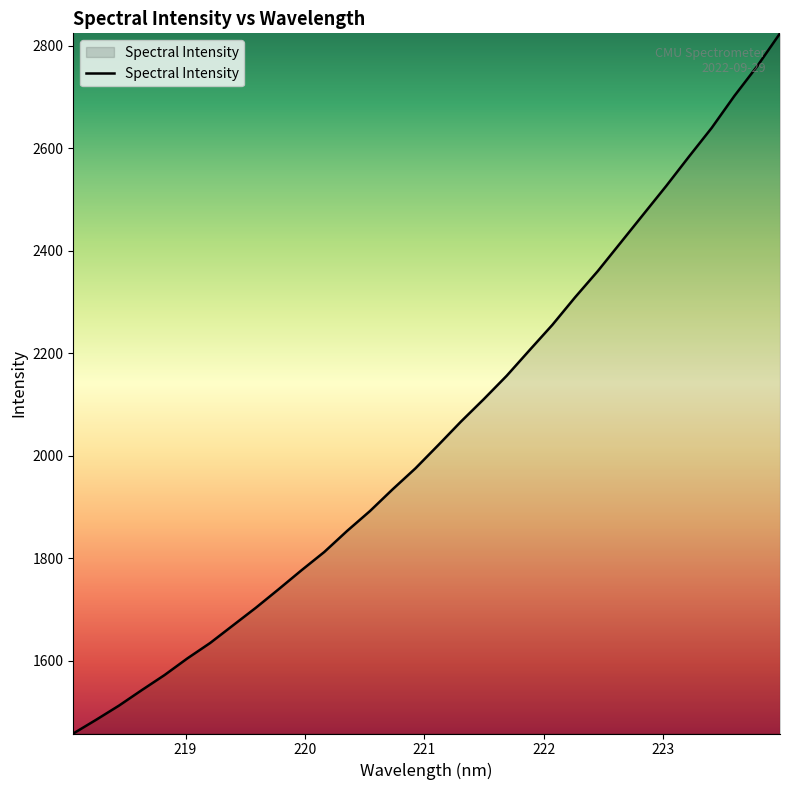

What is the minimum value shown in the chart?

1458.4